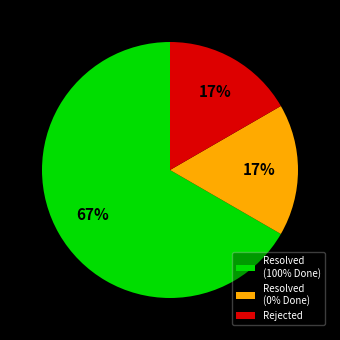

Do Resolved (0% Done) and Rejected together represent more than half of the pie?

No